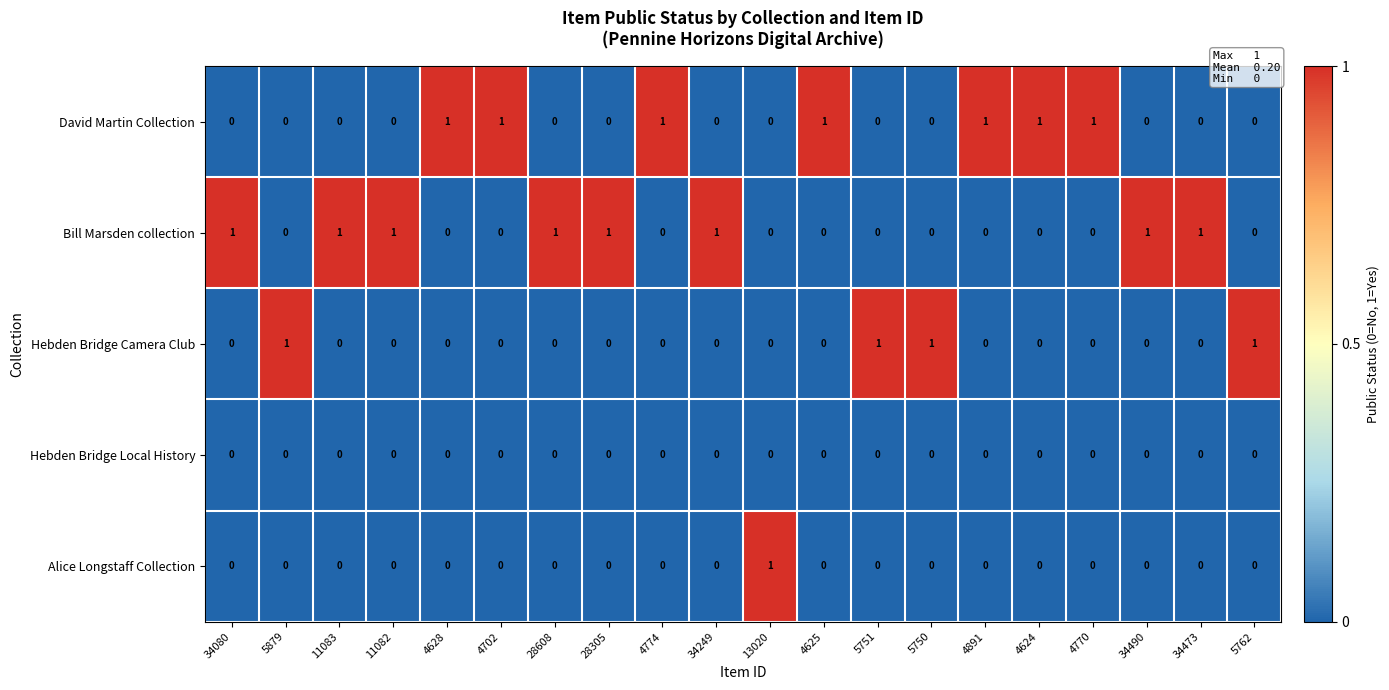

How many Bill Marsden collection values are between 0 and 1?

20